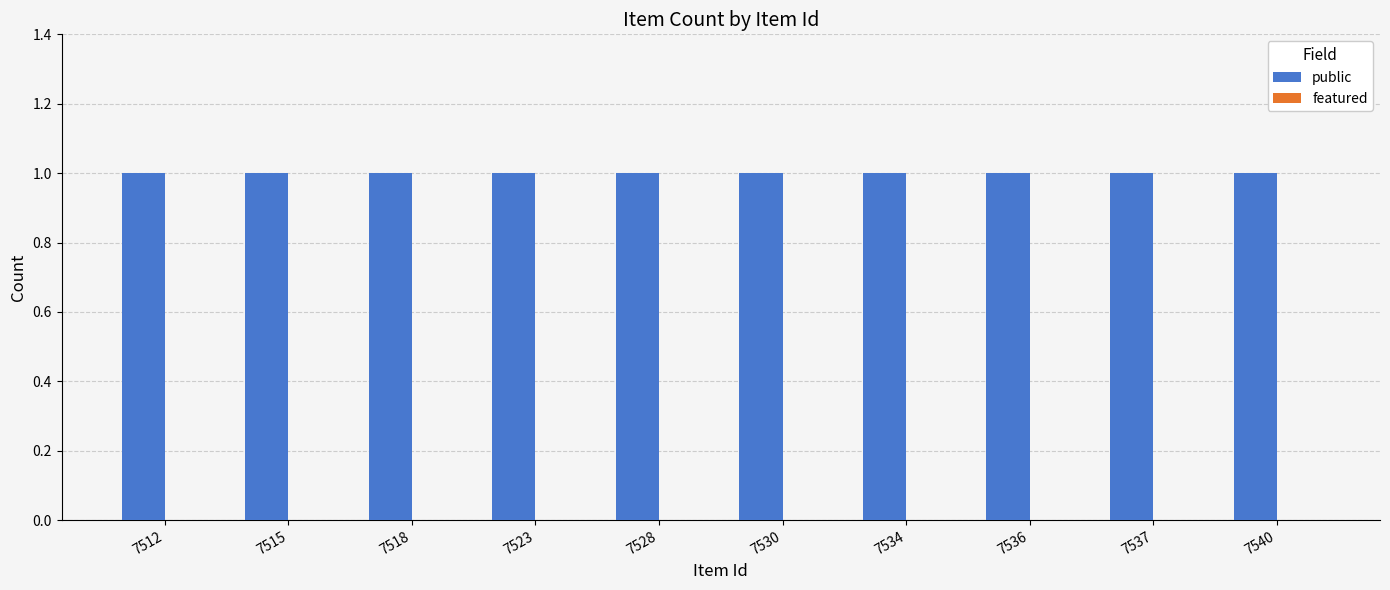

Which series has the largest total across all categories?

public